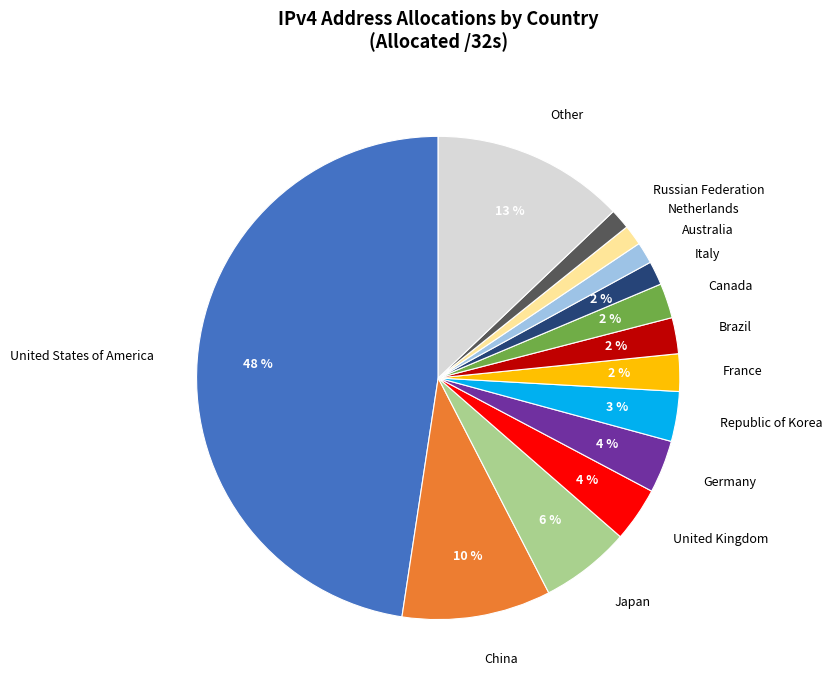

How many slices are in this pie chart?

14